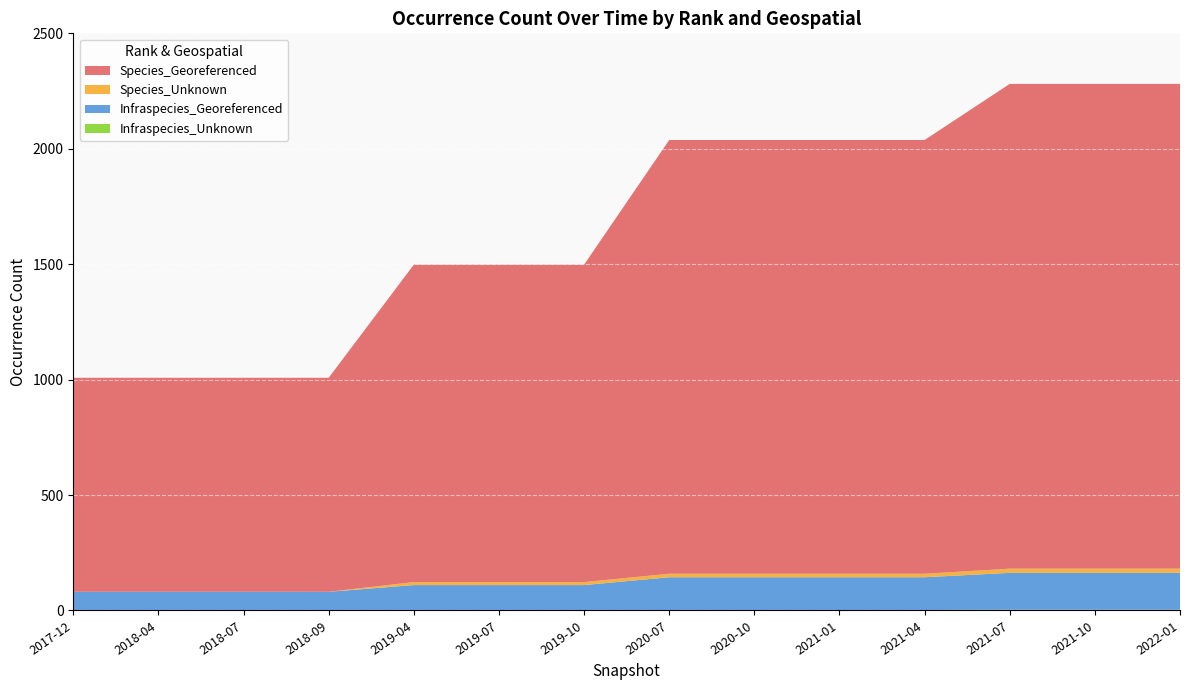

Reading right to left, extract all data points from this chart.

Species_Georeferenced: 2022-01=2100	2021-10=2100	2021-07=2100	2021-04=1879	2021-01=1879	2020-10=1879	2020-07=1879	2019-10=1375	2019-07=1375	2019-04=1375	2018-09=927	2018-07=927	2018-04=927	2017-12=927
Species_Unknown: 2022-01=18	2021-10=18	2021-07=18	2021-04=15	2021-01=15	2020-10=15	2020-07=15	2019-10=13	2019-07=13	2019-04=13	2018-09=0	2018-07=0	2018-04=0	2017-12=0
Infraspecies_Georeferenced: 2022-01=160	2021-10=160	2021-07=160	2021-04=142	2021-01=142	2020-10=142	2020-07=142	2019-10=108	2019-07=108	2019-04=108	2018-09=81	2018-07=81	2018-04=81	2017-12=81
Infraspecies_Unknown: 2022-01=3	2021-10=3	2021-07=3	2021-04=2	2021-01=2	2020-10=2	2020-07=2	2019-10=2	2019-07=2	2019-04=2	2018-09=0	2018-07=0	2018-04=0	2017-12=0